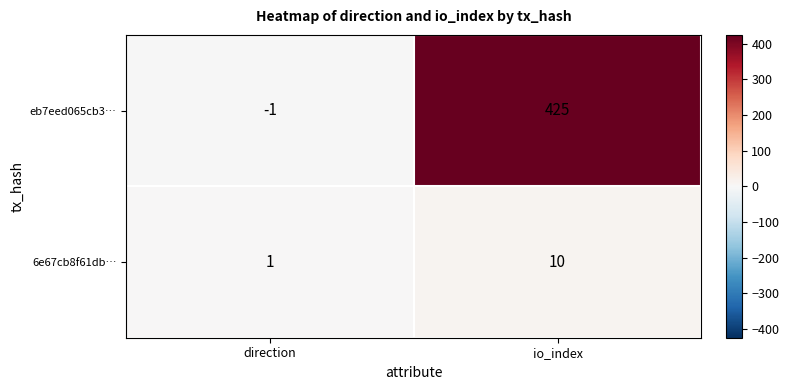

What is the spread (max minus min) of values at direction?

2